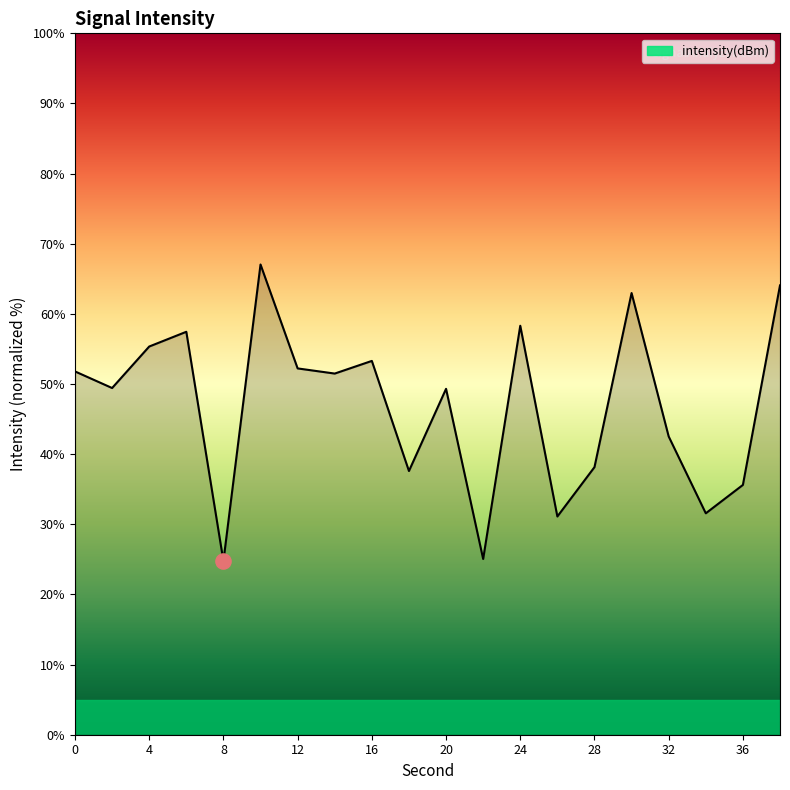

What is the difference between the maximum and minimum values?

42.3